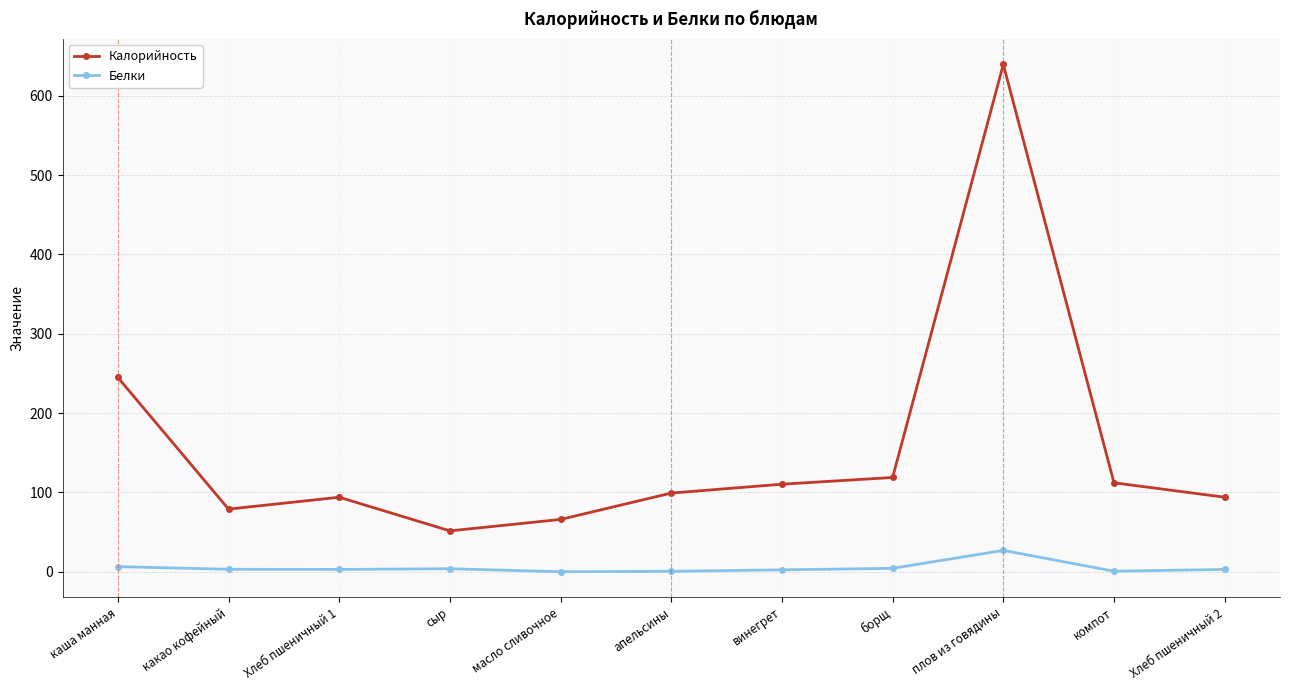

At which label does Калорийность reach its minimum?

сыр